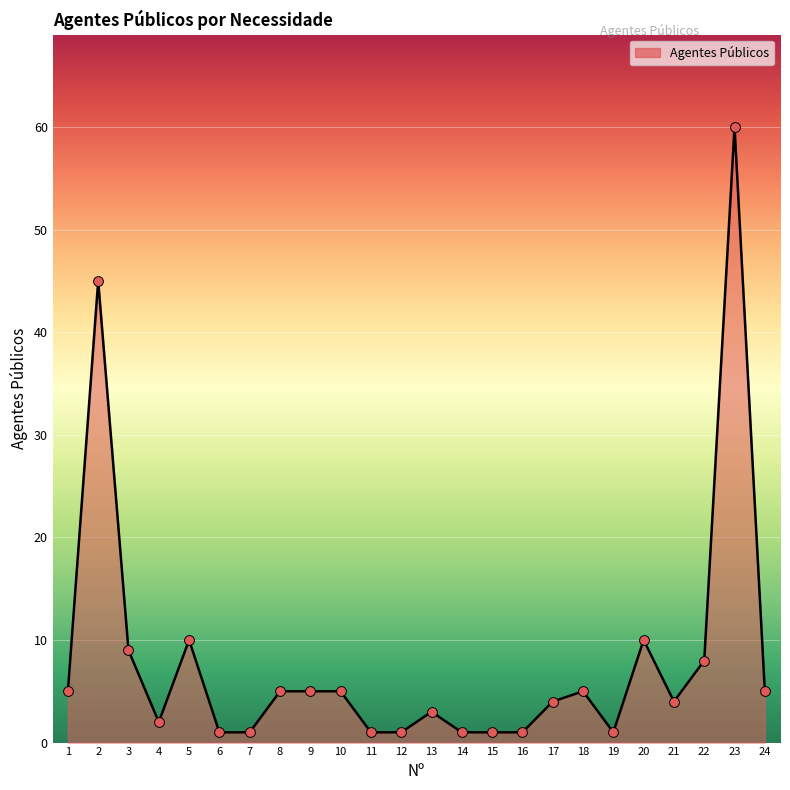

Between 22 and 6, which is larger?

22